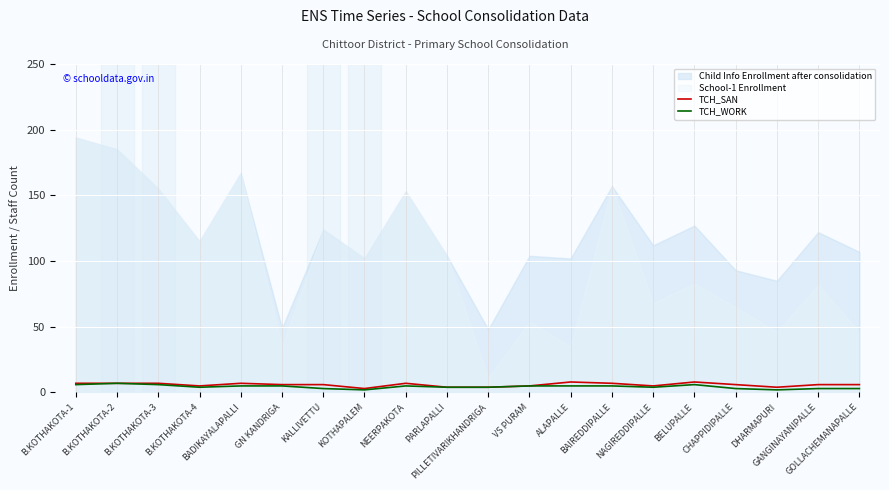

How many lines are shown in the chart?

2